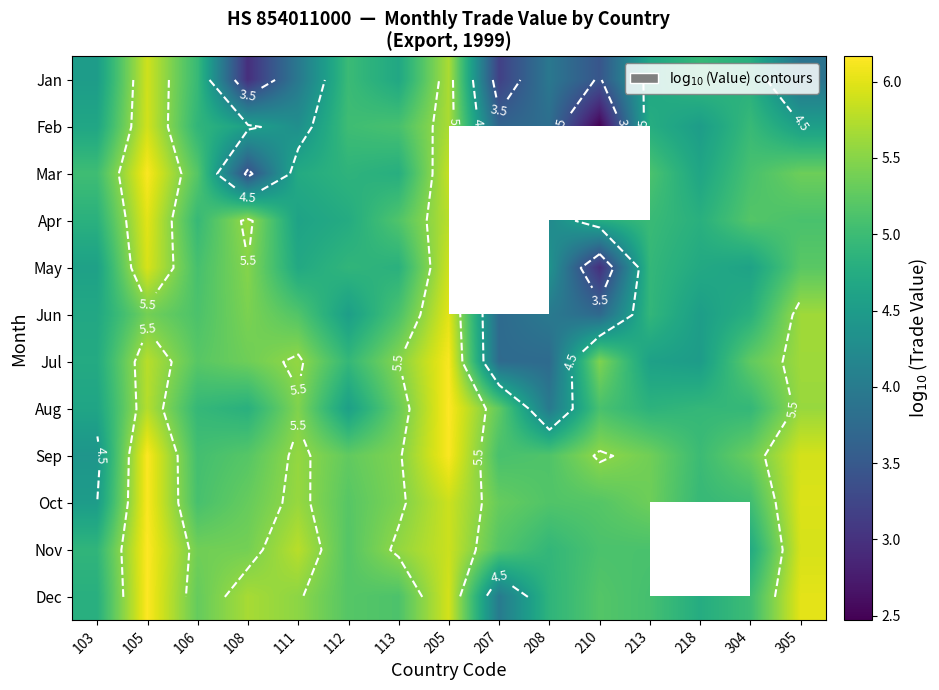

What is the greatest value displayed?

6.2